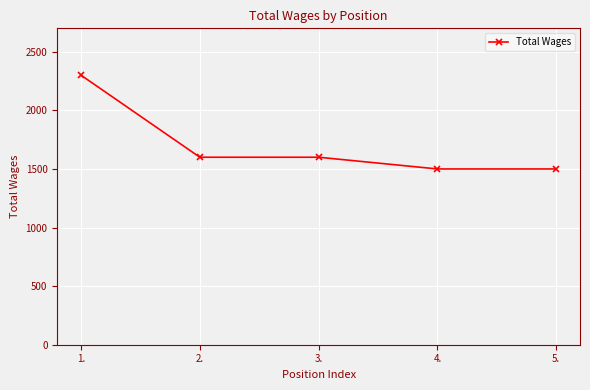

At which label does the data first exceed 1600?

1.